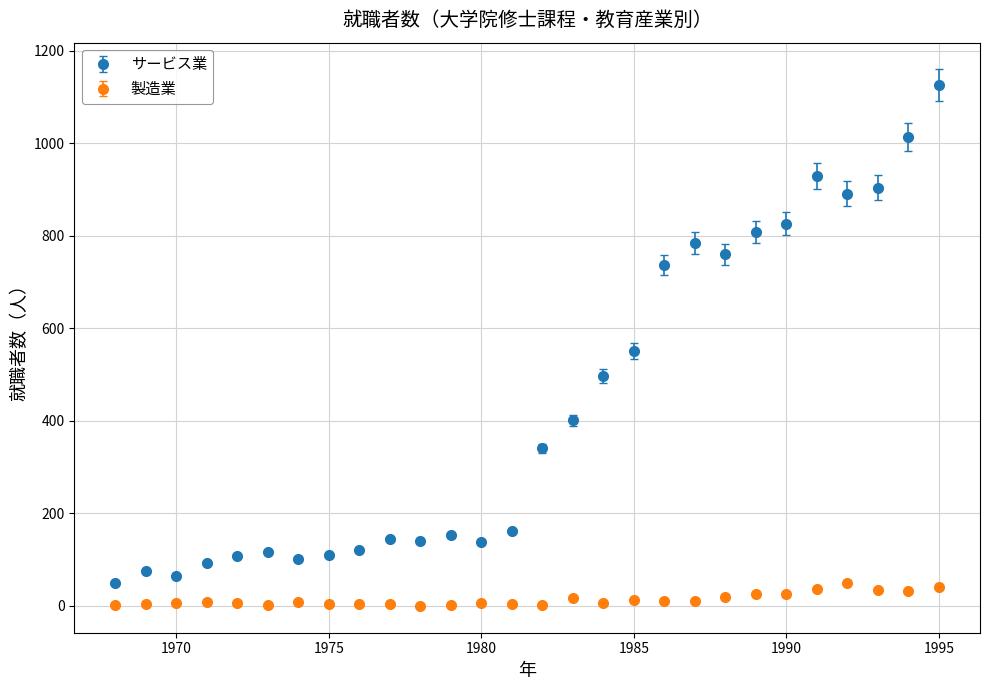

Which series has the widest spread of values?

サービス業